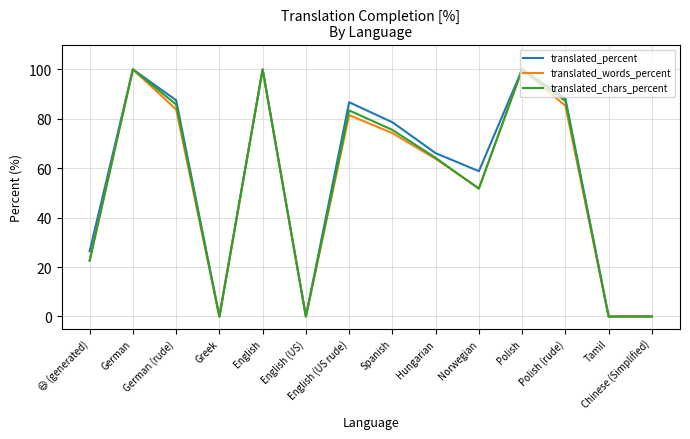

Where is the first local maximum for translated_words_percent?

German